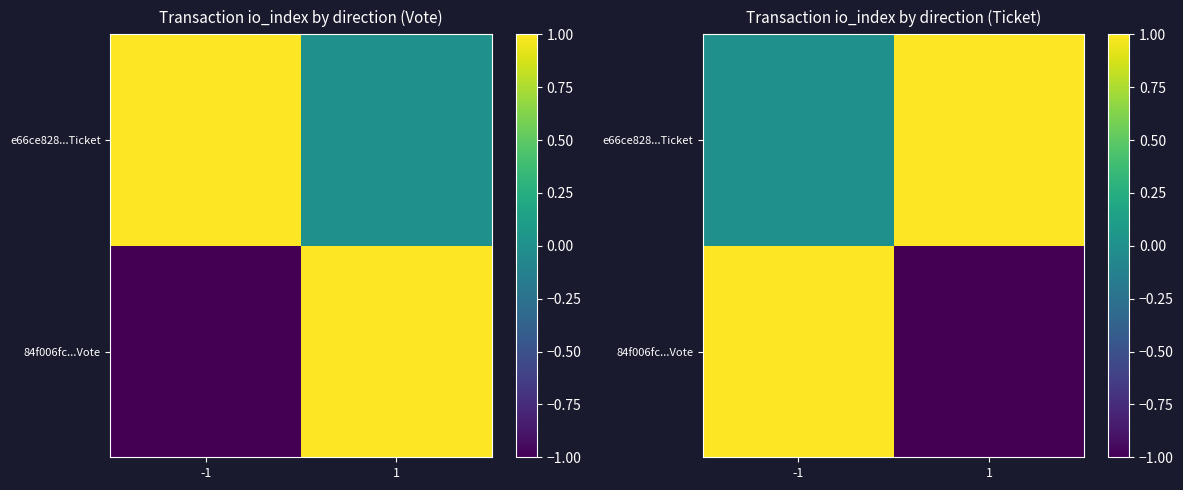

Between 1 and -1, which is larger?

-1